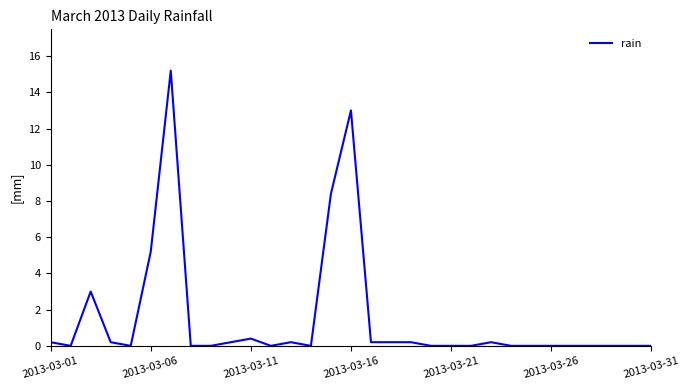

What is the maximum value shown in the chart?

15.2